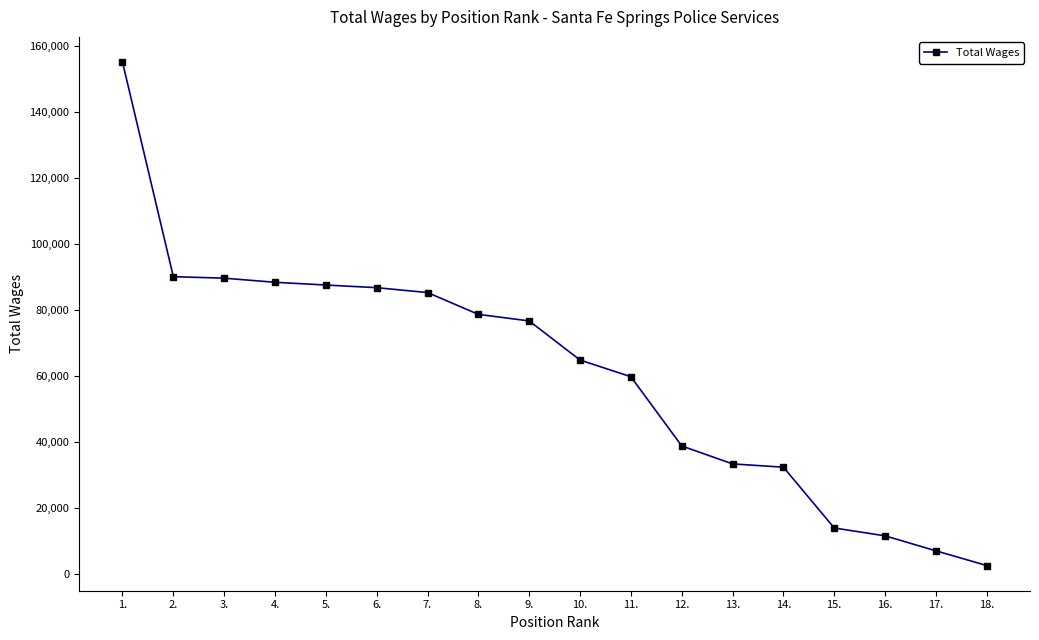

What position from the left is 7.?

7